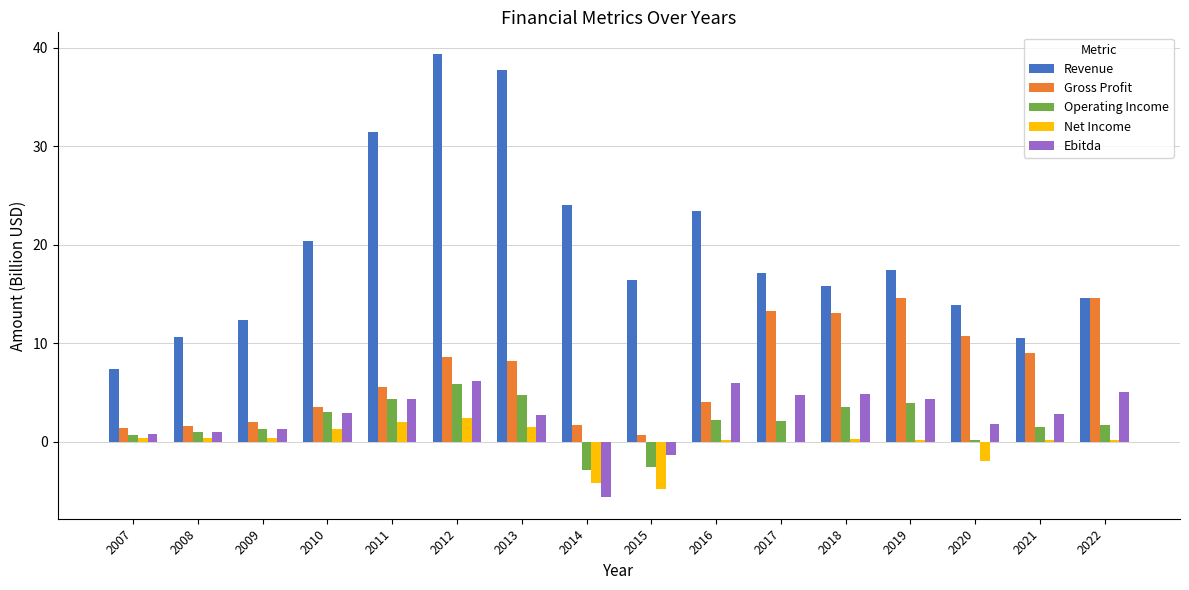

Which series has the widest spread of values?

Revenue